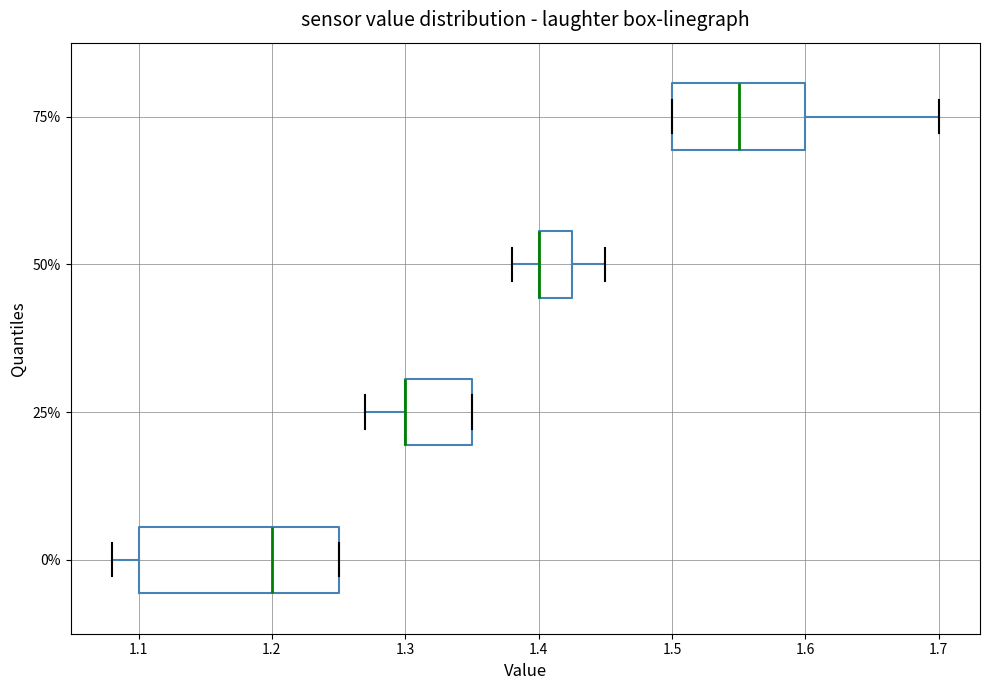

Where is the left edge of the box at y = 50% on the x-axis? The values are not printed on the chart, so give them approximately, as read against the axis.

1.40